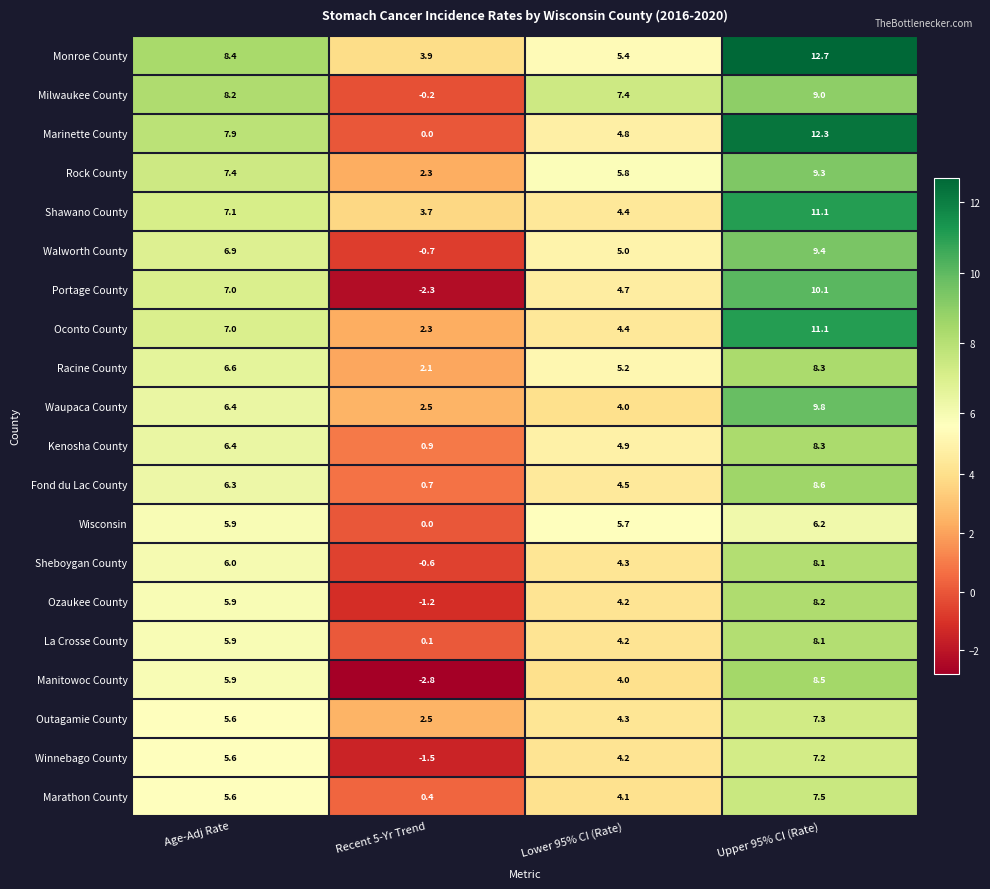

Is it true that La Crosse County equals 2.2 at Upper 95% CI (Rate)?

False